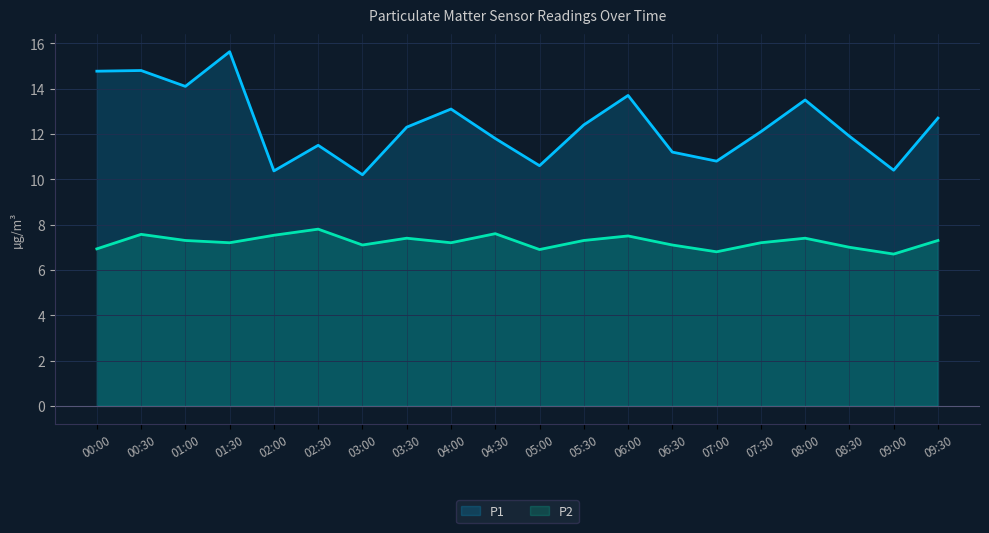

What is the label of the 12th point from the left?

05:30